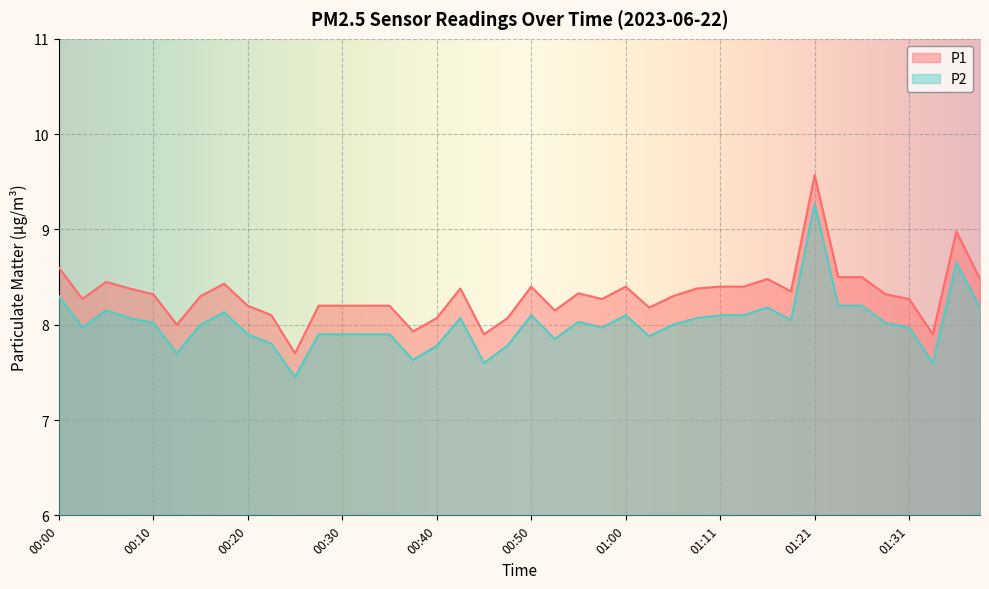

In P1, how many points are lower than both neighbors (excluding endpoints)?

10